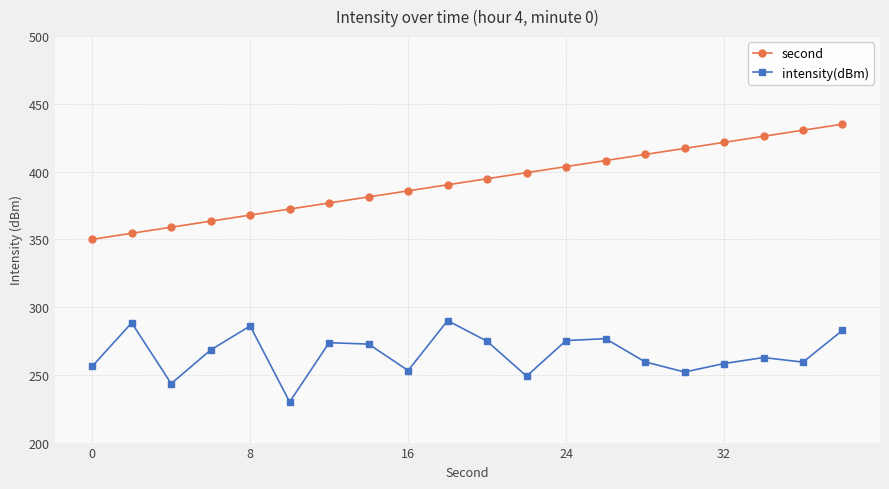

Does the chart display data point markers on the line(s)?

Yes